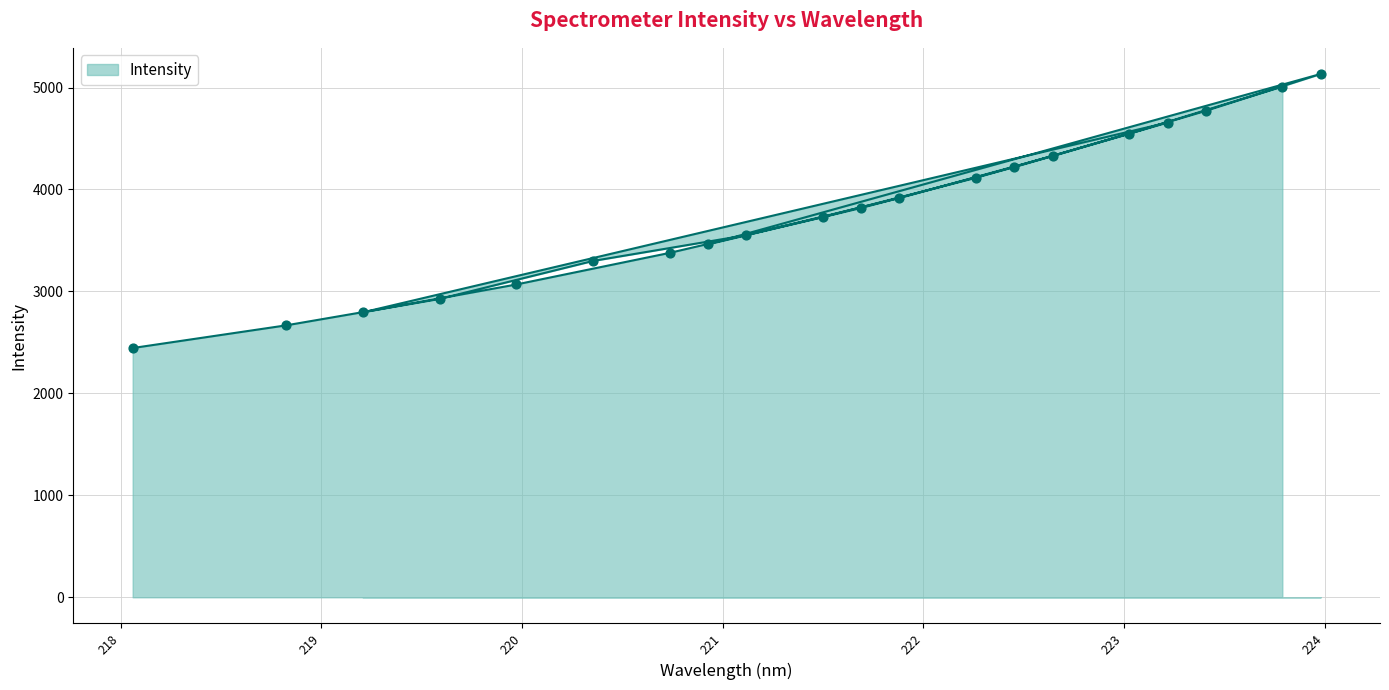

Between 221.4993 and 223.408, which is larger?

223.408